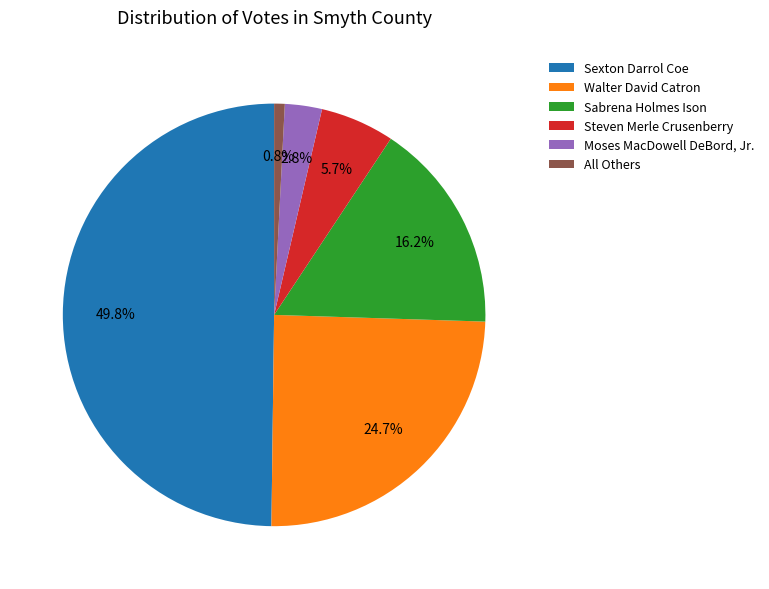

Is Steven Merle Crusenberry the majority of the pie?

No